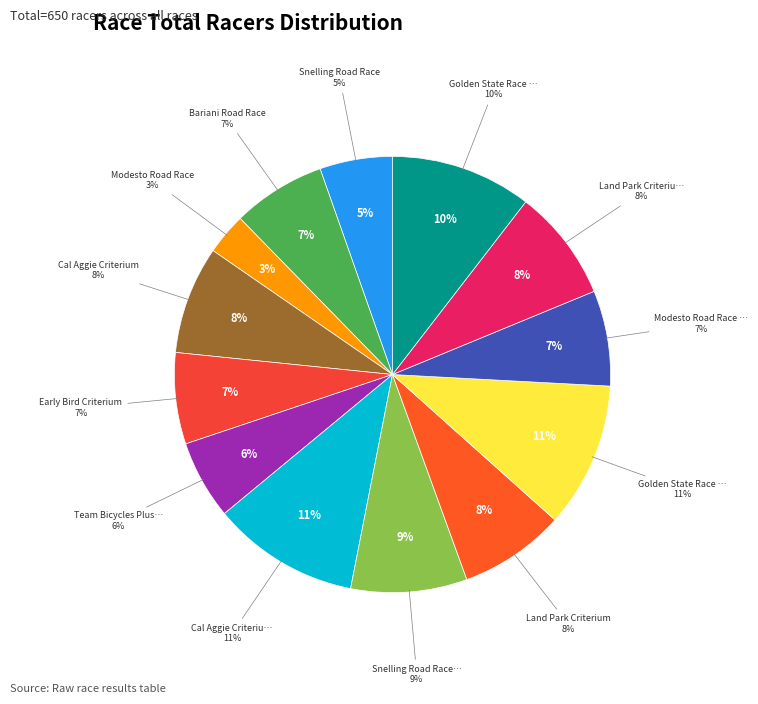

What is the ratio of the value at Golden State Race Series - Crit to the value at Bariani Road Race?

1.6